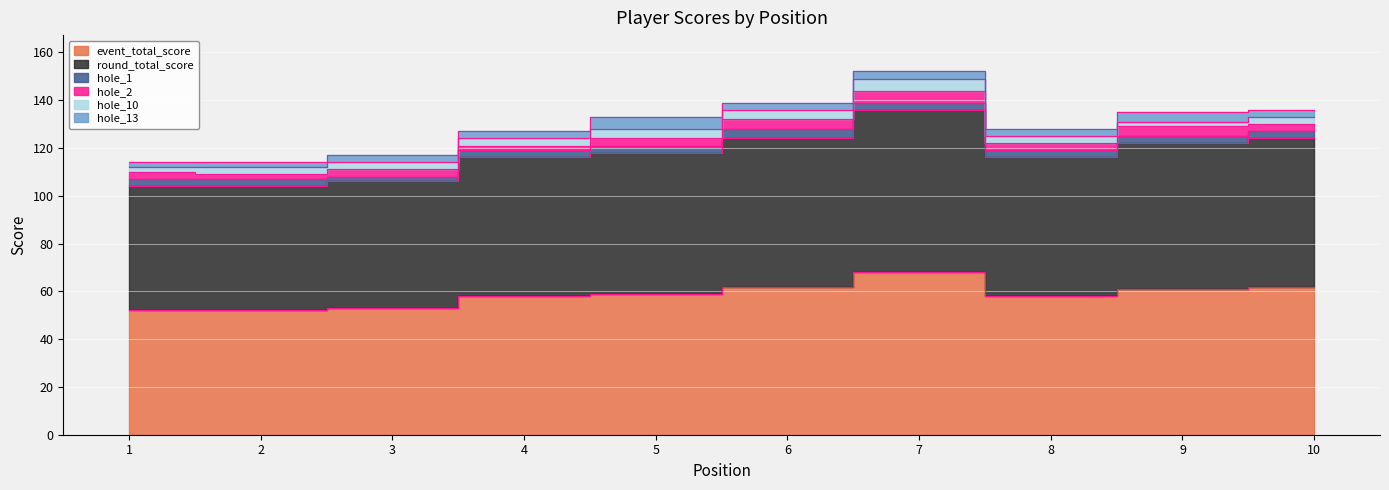

At which label is hole_1 closest to 3?

1